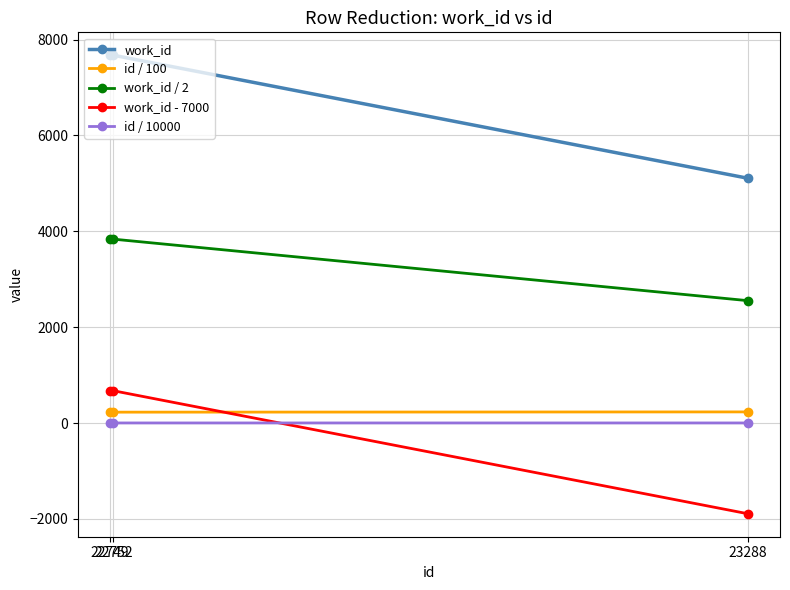

What is the spread (max minus min) of values at 22752?

7671.7